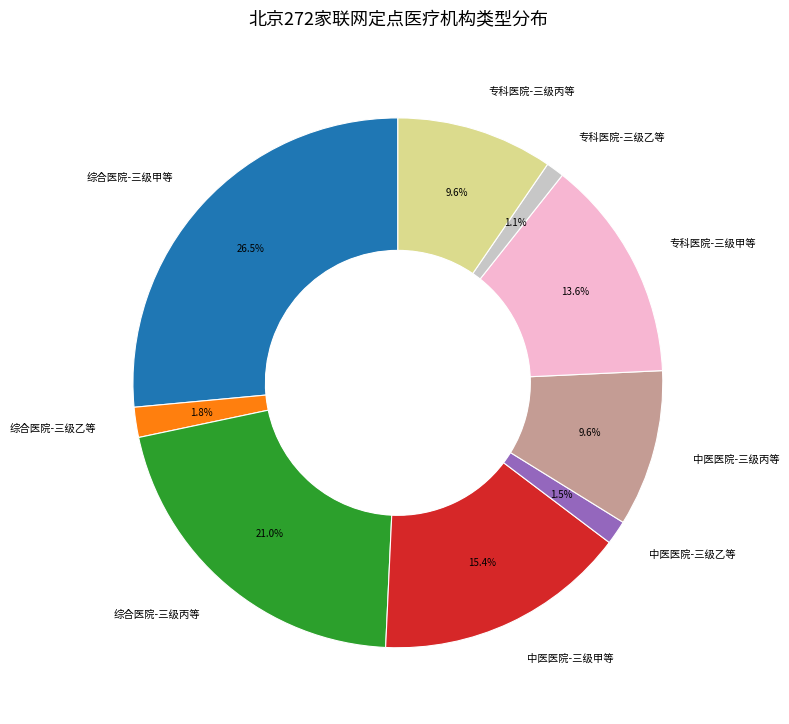

To the nearest percent, what is the average slice percentage?

11%